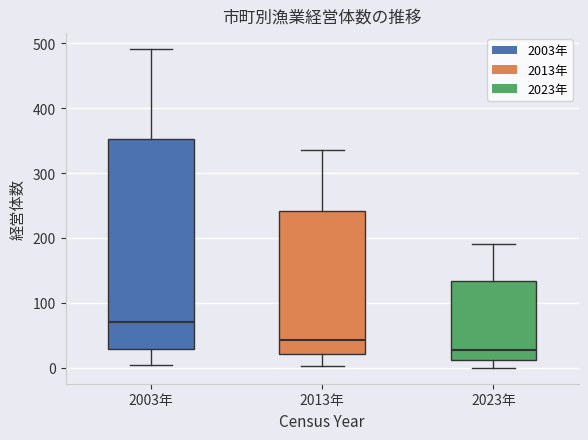

Where is the upper edge of the box for 2003年 on the y-axis? The values are not printed on the chart, so give them approximately, as read against the axis.

350